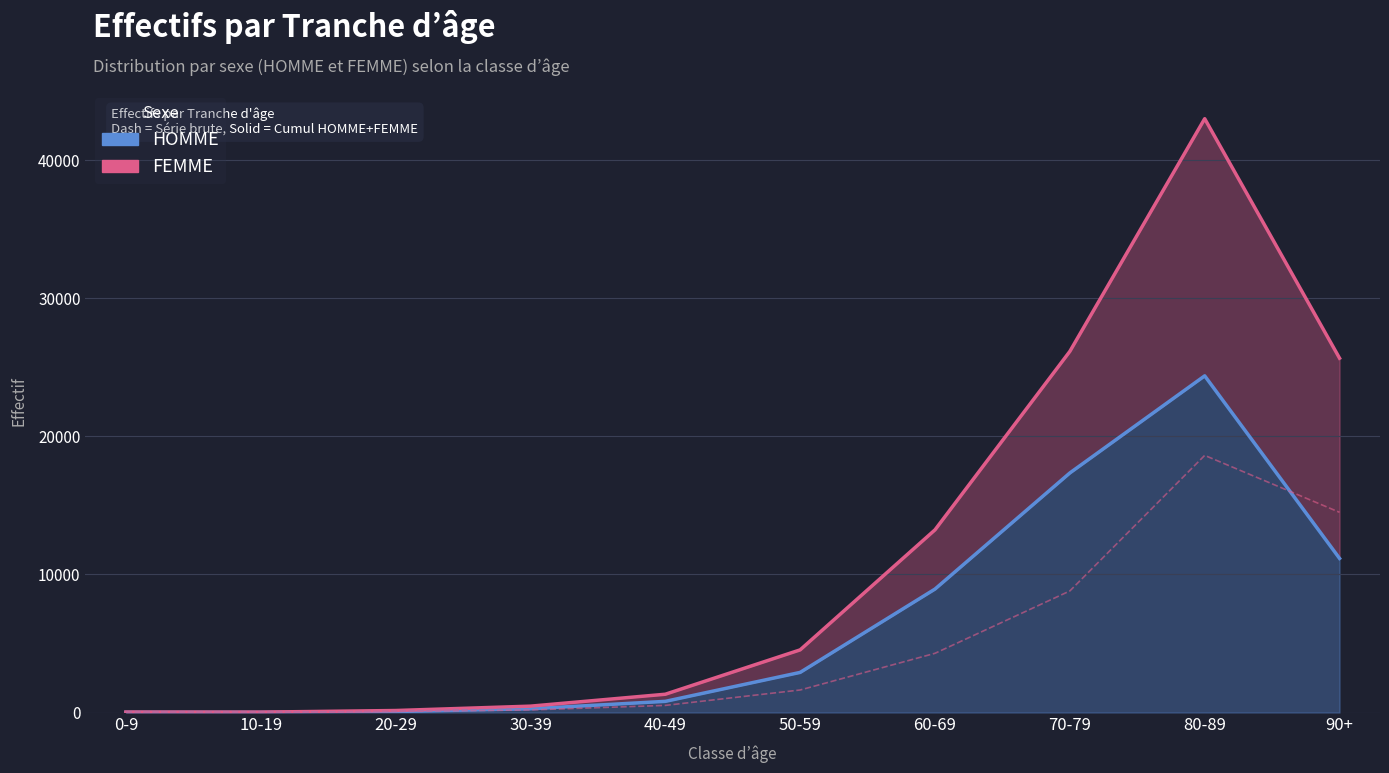

Between 20-29 and 0-9, which is larger?

20-29